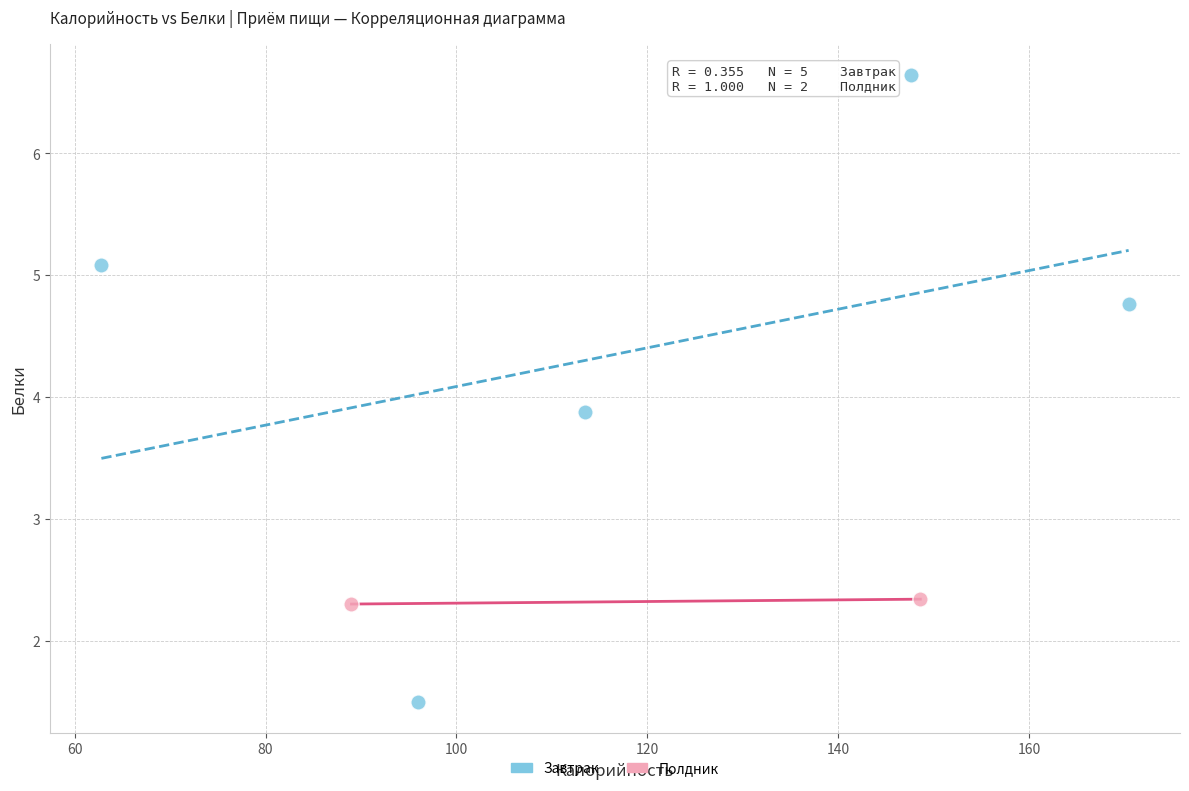

What are all the series names shown in the legend?

Завтрак, Полдник